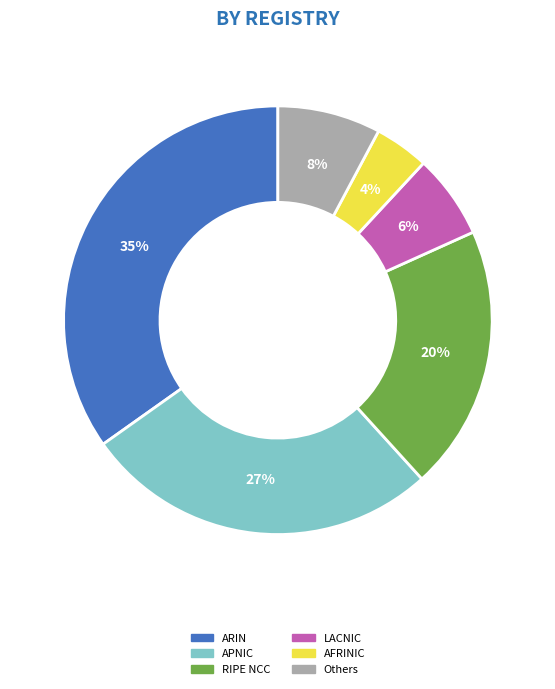

Is there a majority slice in this chart?

No